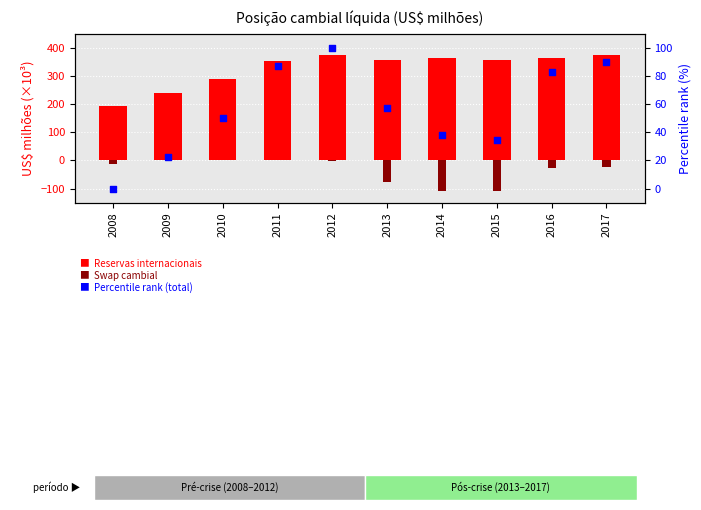

Which series reaches the maximum Y coordinate?

Reservas internacionais (×10³ US$ mi)